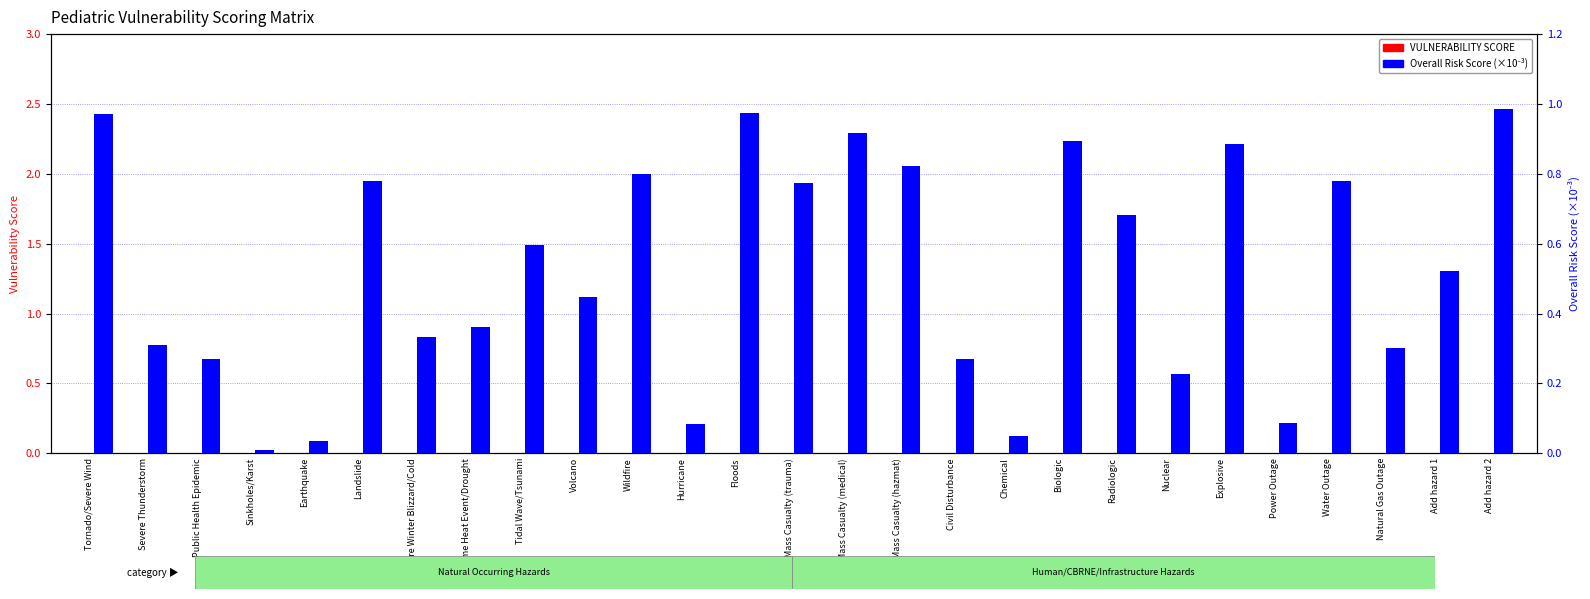

What is the value of the Overall Risk Score (×10⁻³) bar at the 15th from the left?

0.9